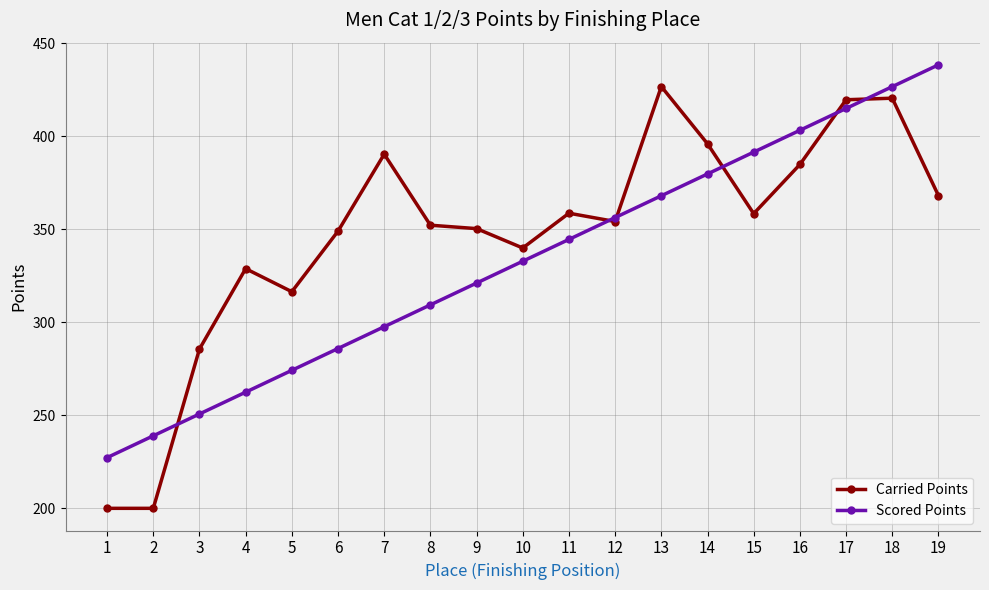

The Carried Points series shows 434.5 at 3. True or false?

False